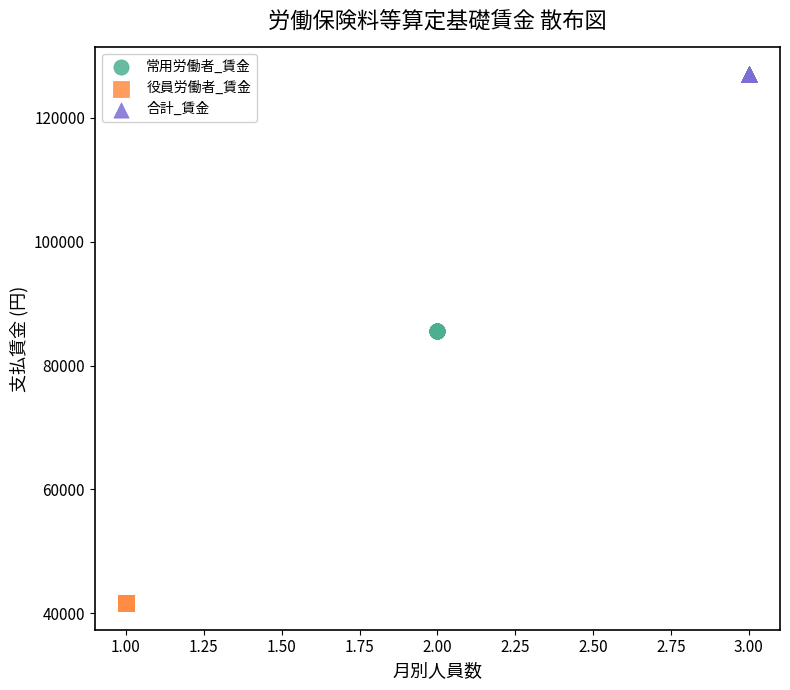

What are all the series names shown in the legend?

常用労働者_賃金, 役員労働者_賃金, 合計_賃金